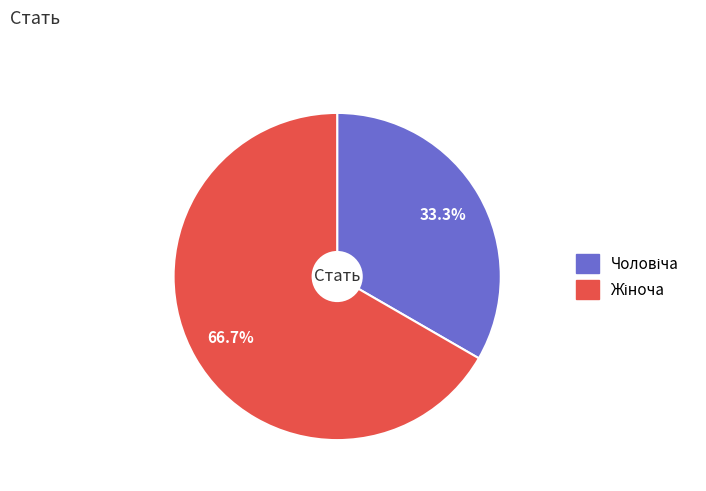

Does any single category account for the majority?

Yes